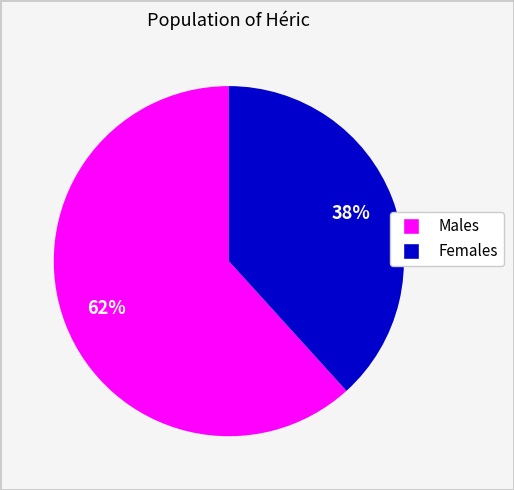

Count the number of slices in the pie.

2